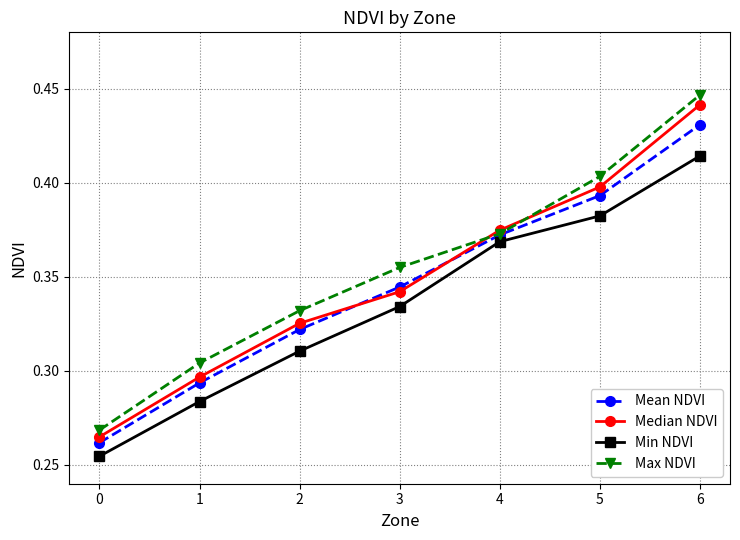

What is the sum of all Max NDVI values?

2.5